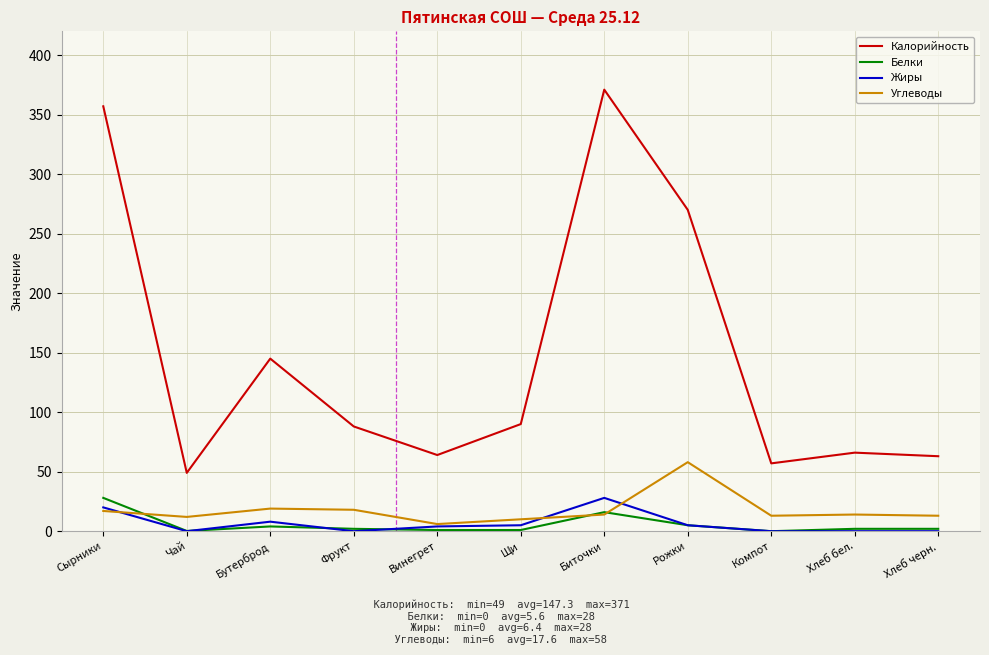

What is the maximum value shown in the chart?

371.0